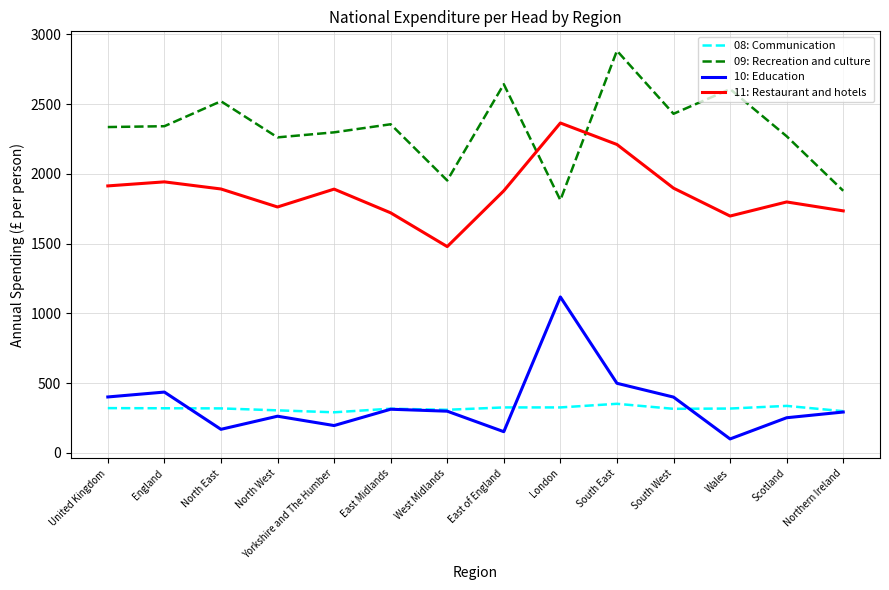

Which series has the largest total across all categories?

09: Recreation and culture